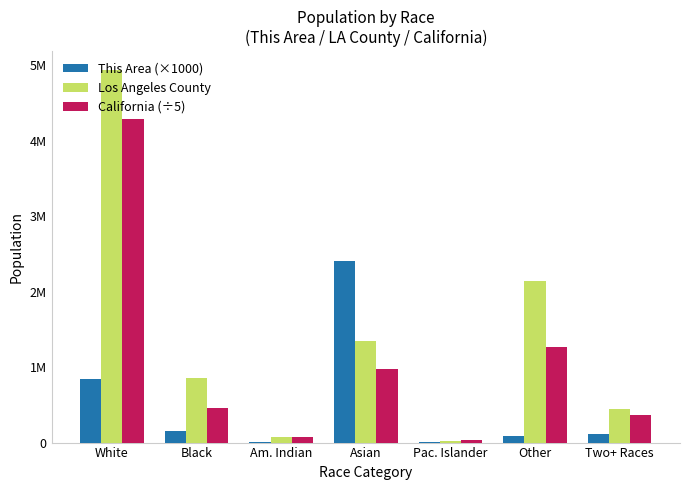

What are all the series names shown in the legend?

This Area (×1000), Los Angeles County, California (÷5)